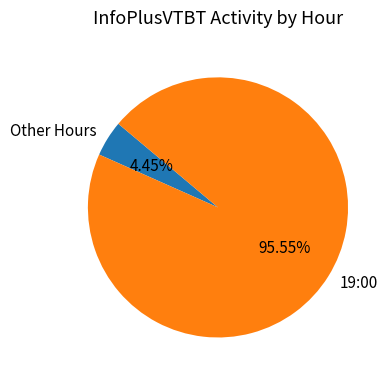

Rank the categories by value from highest to lowest.

19:00, Other Hours